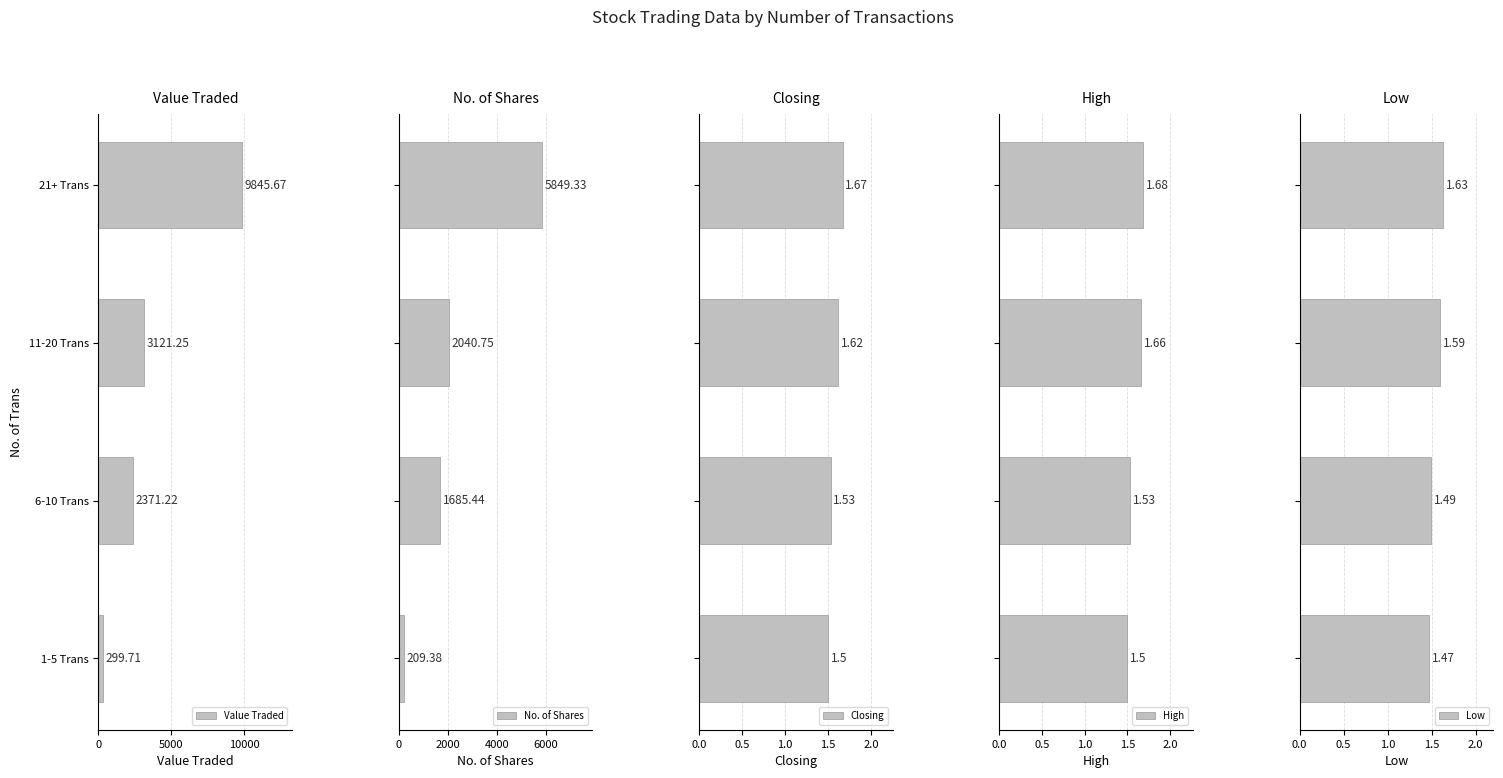

What is the difference between the maximum and minimum values in the Value Traded series?

9546.0